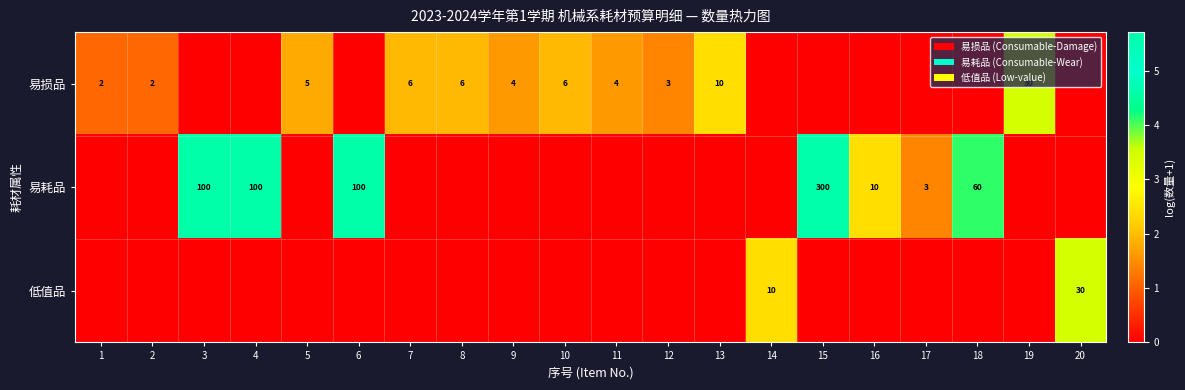

What is the sum of the 易损品 values at 5 and 8?

11